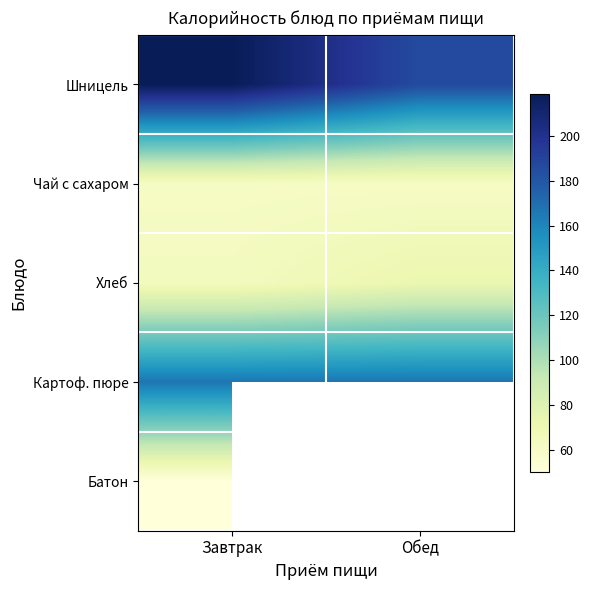

What is the sum of the Чай с сахаром values at Обед and Завтрак?

122.0